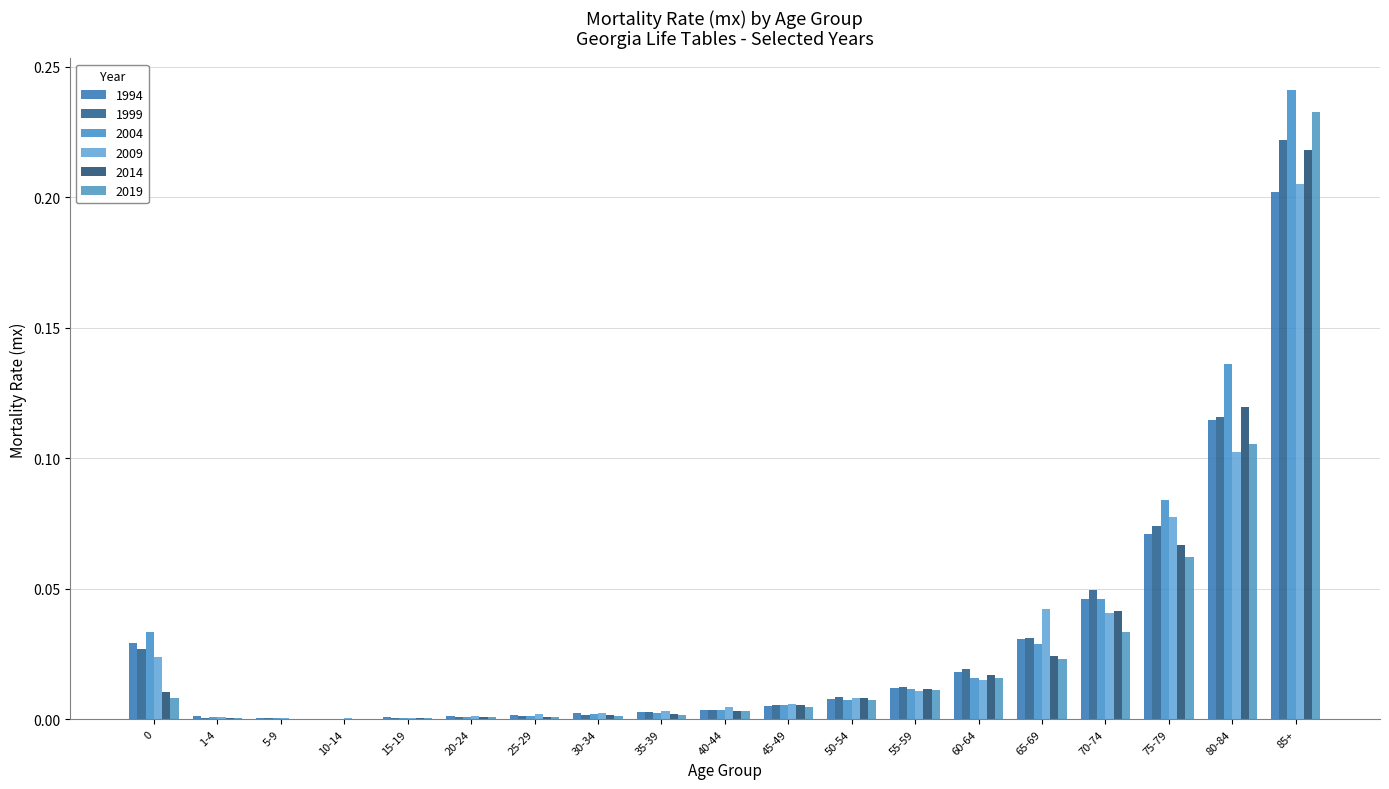

True or false: 1999 has a value of 0.0 at 55-59.

False